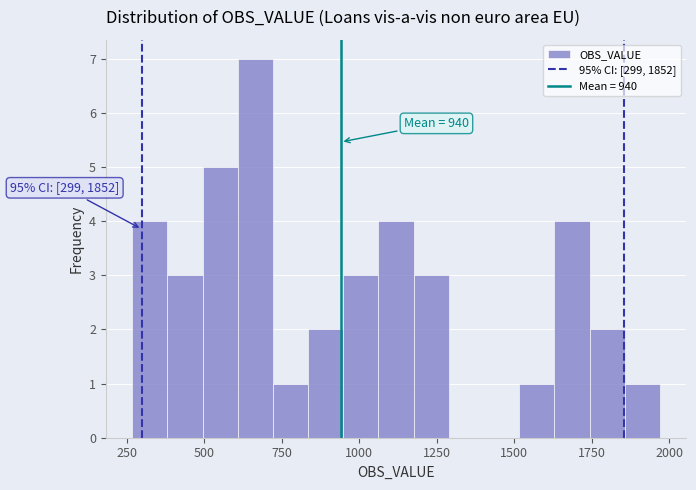

Read against the x-axis, roughly where is the centre of the tallest bar?

650